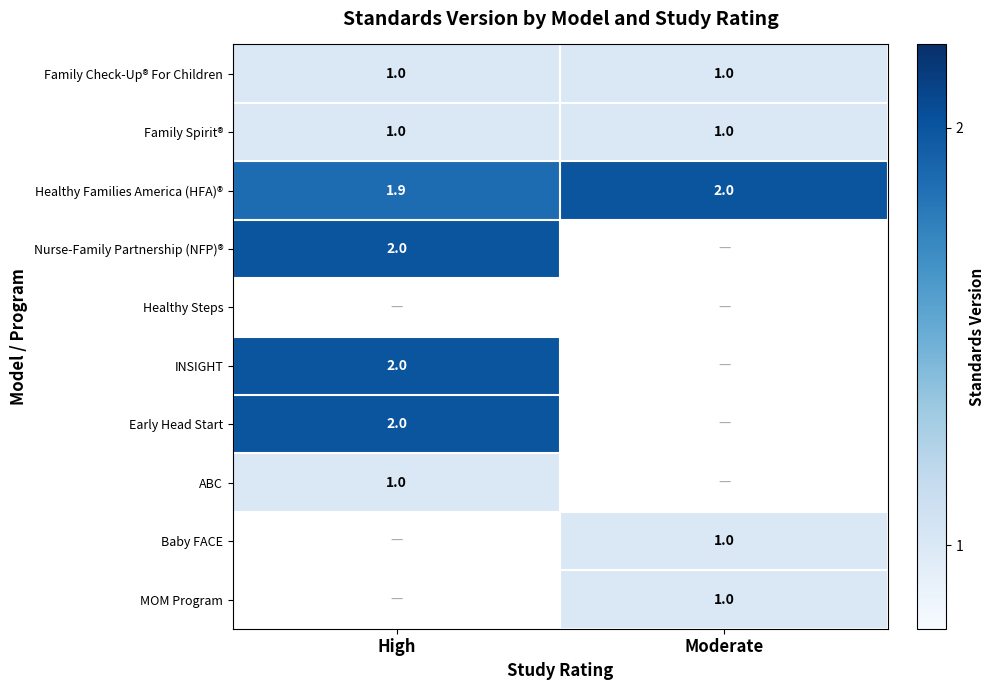

What is the sum of all Healthy Families America (HFA)® values?

3.9